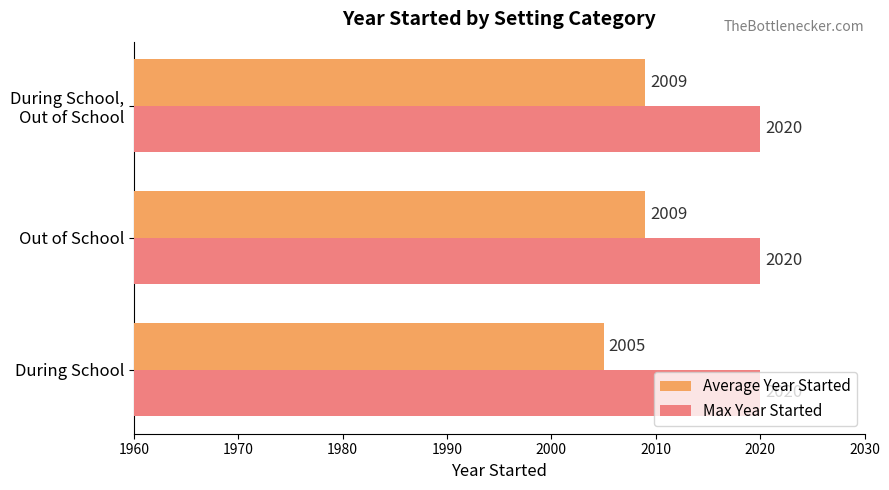

What is the maximum value for Average Year Started?

2009